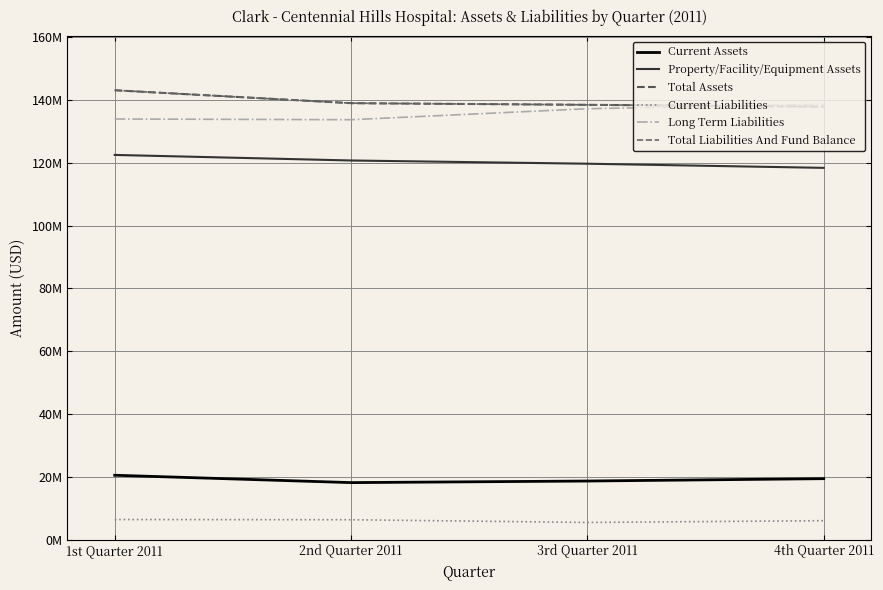

Which series has the largest total across all categories?

Total Assets